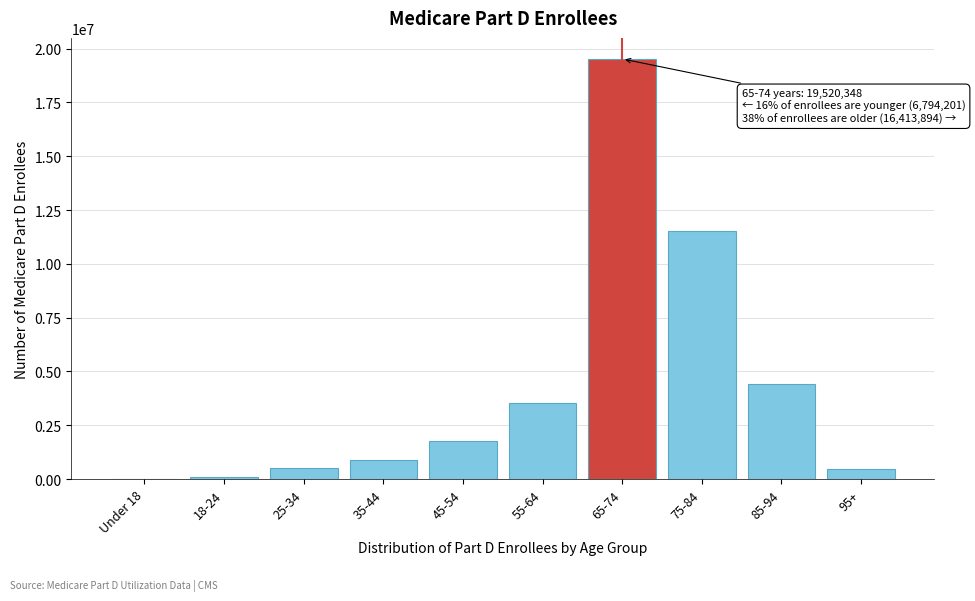

What is the greatest value displayed?

19520348